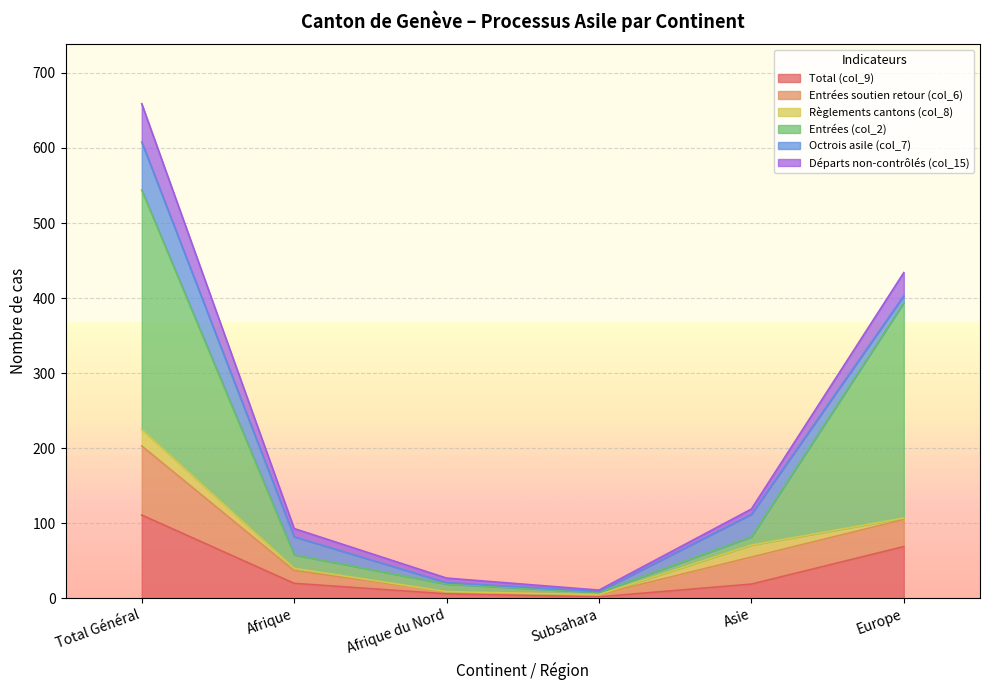

What is the sum of all Total (col_9) values?

227